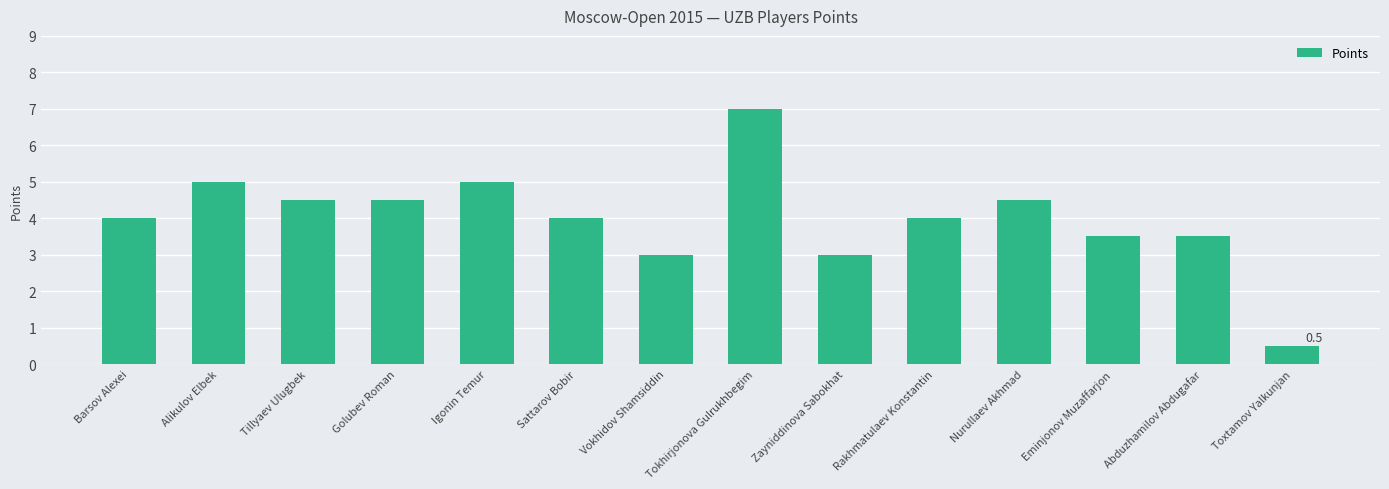

True or false: the data shows 2.9 at Tokhirjonova Gulrukhbegim.

False